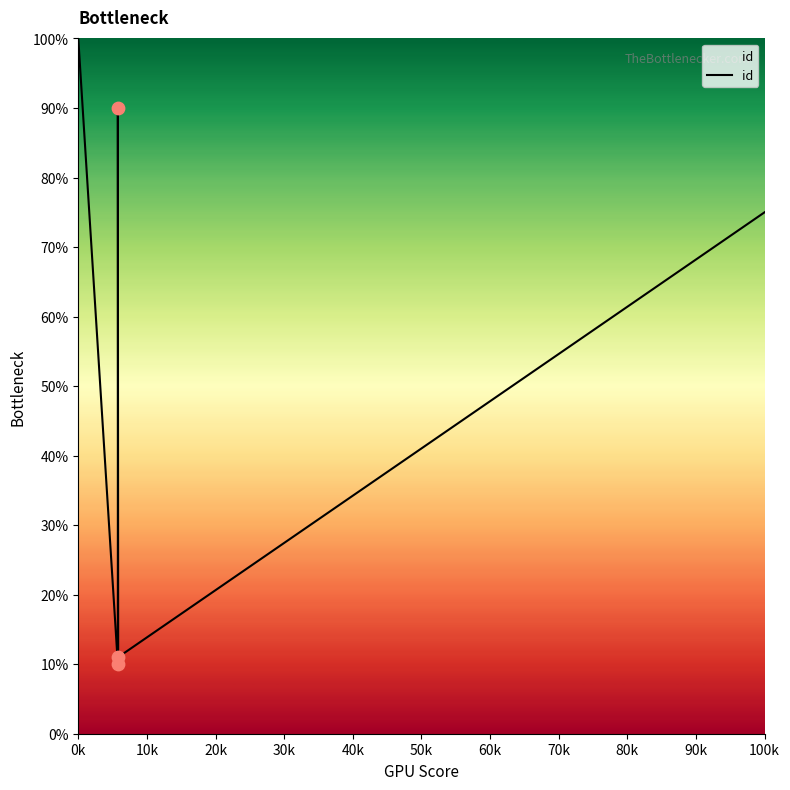

Approximately how many times larger is the value at 10k compared to 0k?

0.1